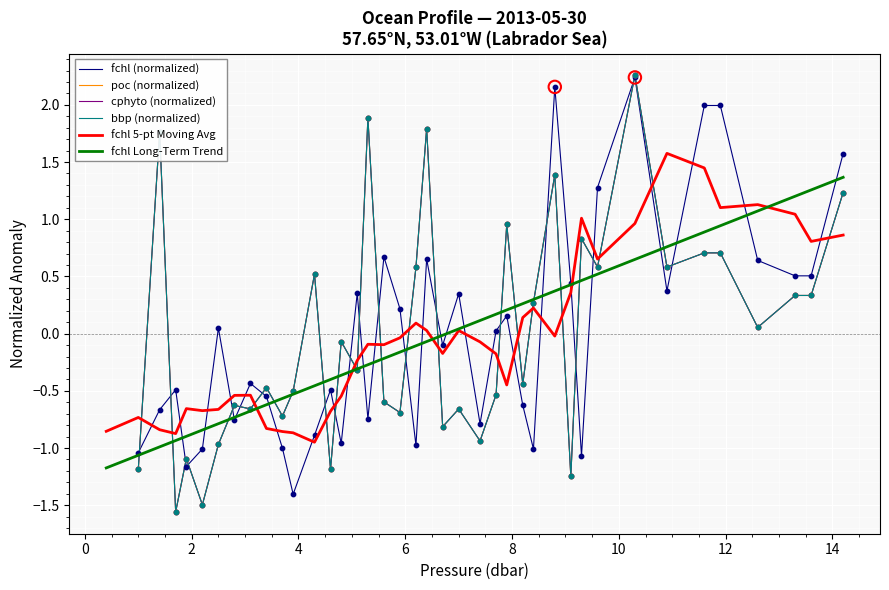

What are all the series names shown in the legend?

fchl (normalized), poc (normalized), cphyto (normalized), bbp (normalized), fchl 5-pt Moving Avg, fchl Long-Term Trend